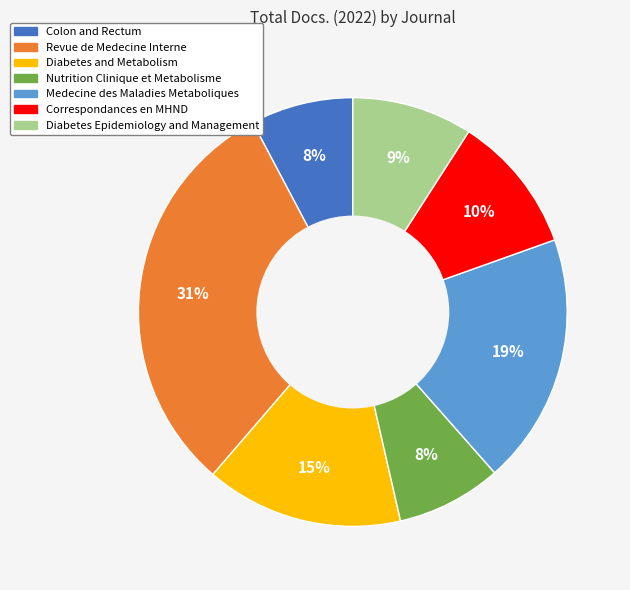

Which category has the biggest portion of the pie?

Revue de Medecine Interne